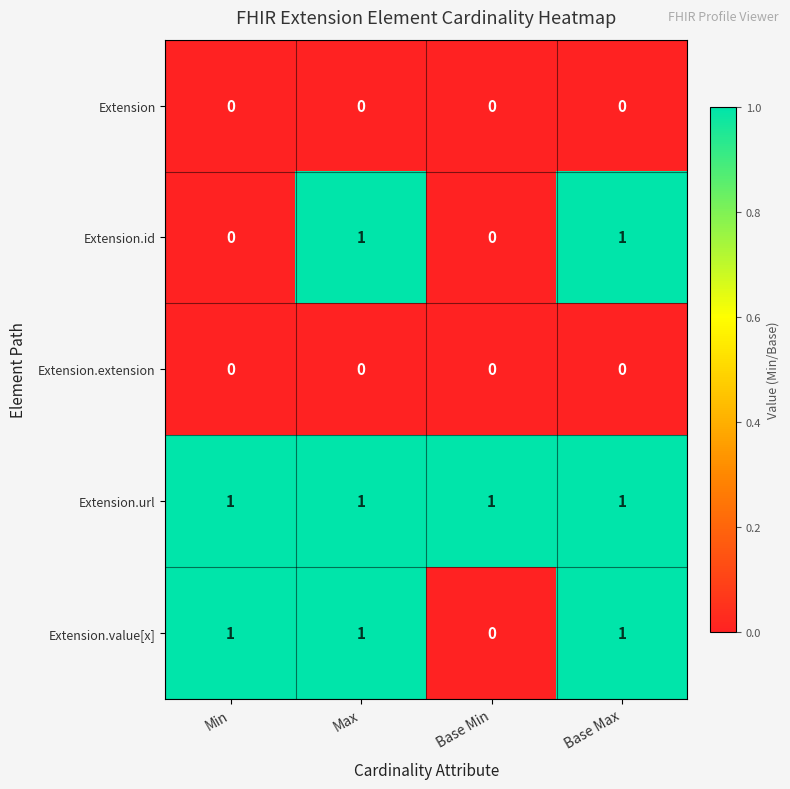

How many categories are shown in the chart?

4